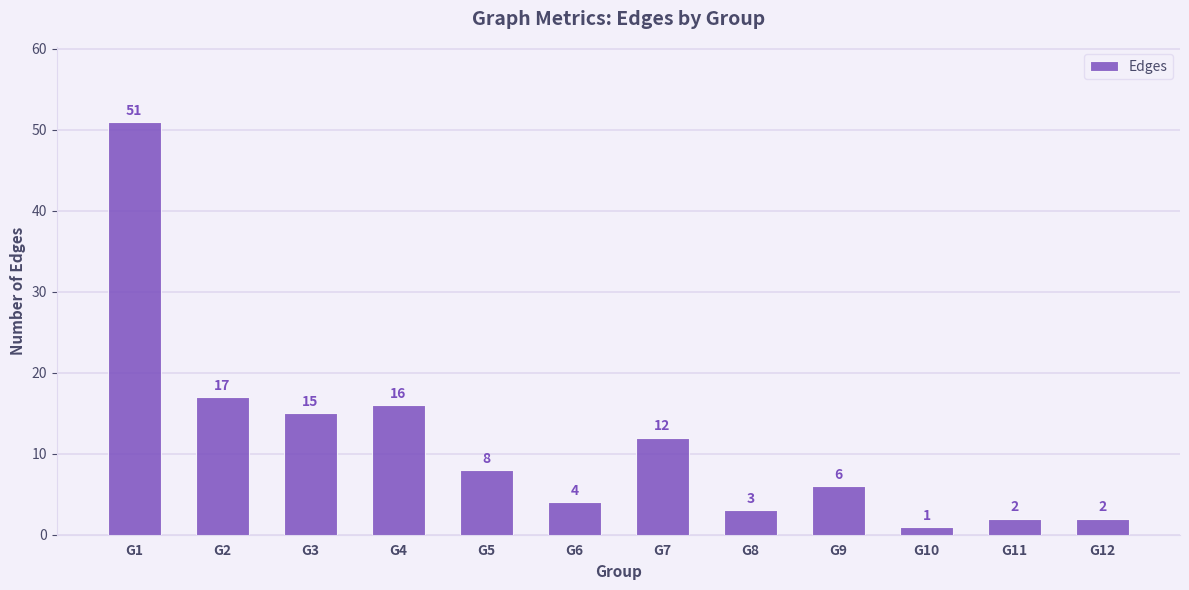

Which has a higher value, G9 or G4?

G4